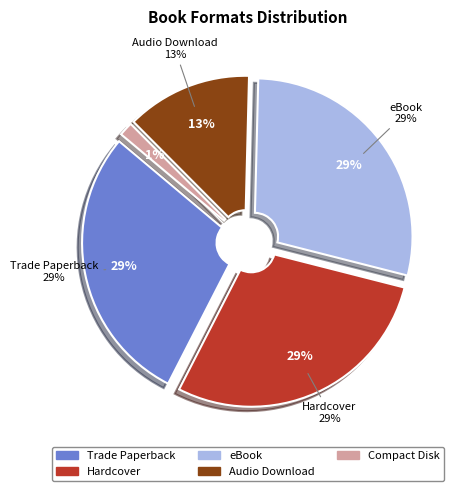

To the nearest percent, what is the combined percentage of Hardcover and Trade Paperback?

57%